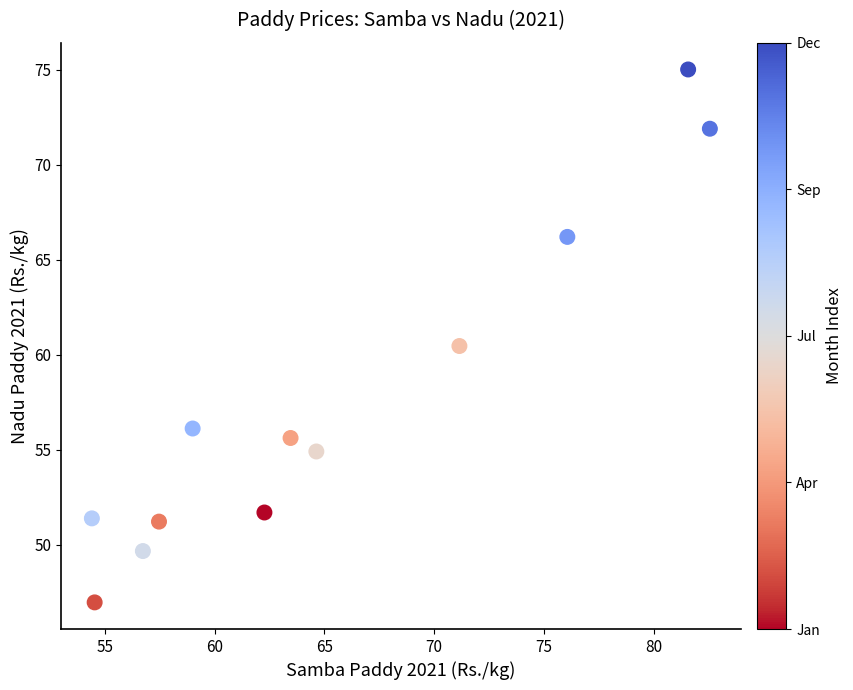

What is the average X value?

65.3